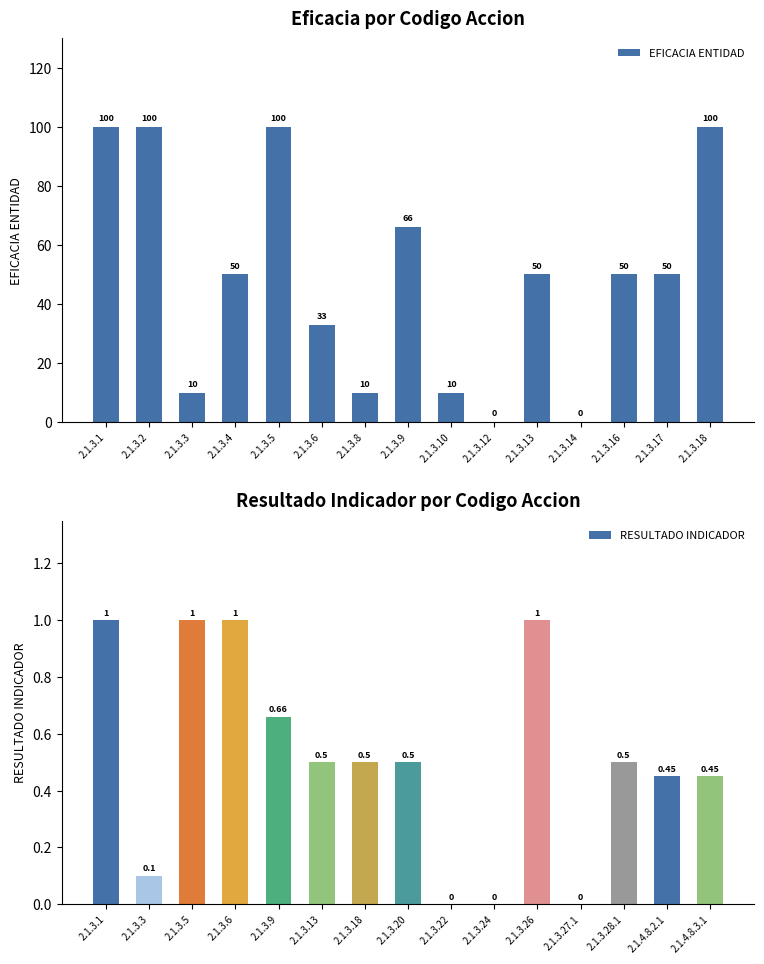

At 2.1.3.1, list the series in order from smallest to largest.

RESULTADO INDICADOR, EFICACIA ENTIDAD